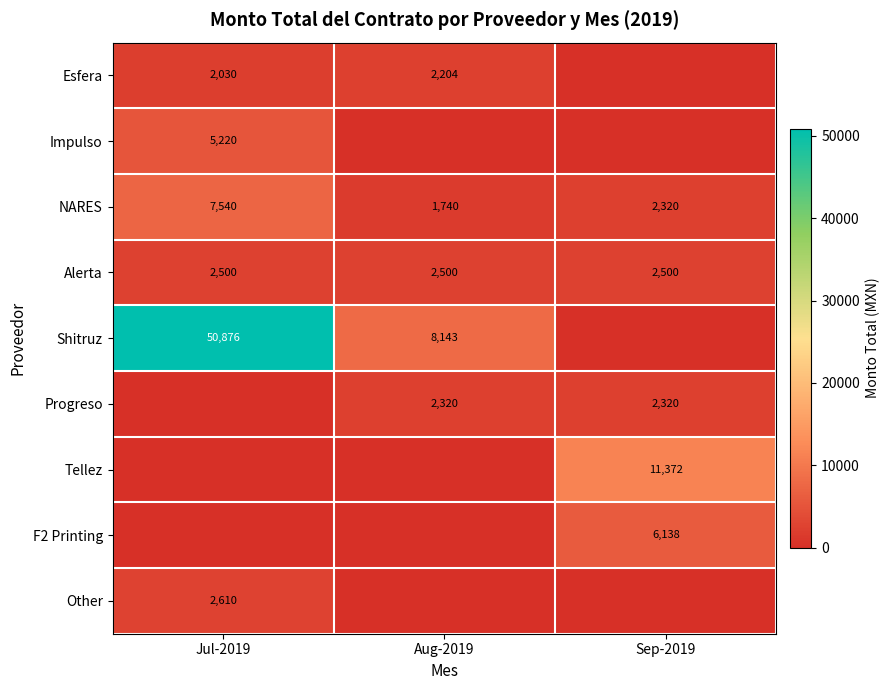

What is the average value of the NARES series?

3867